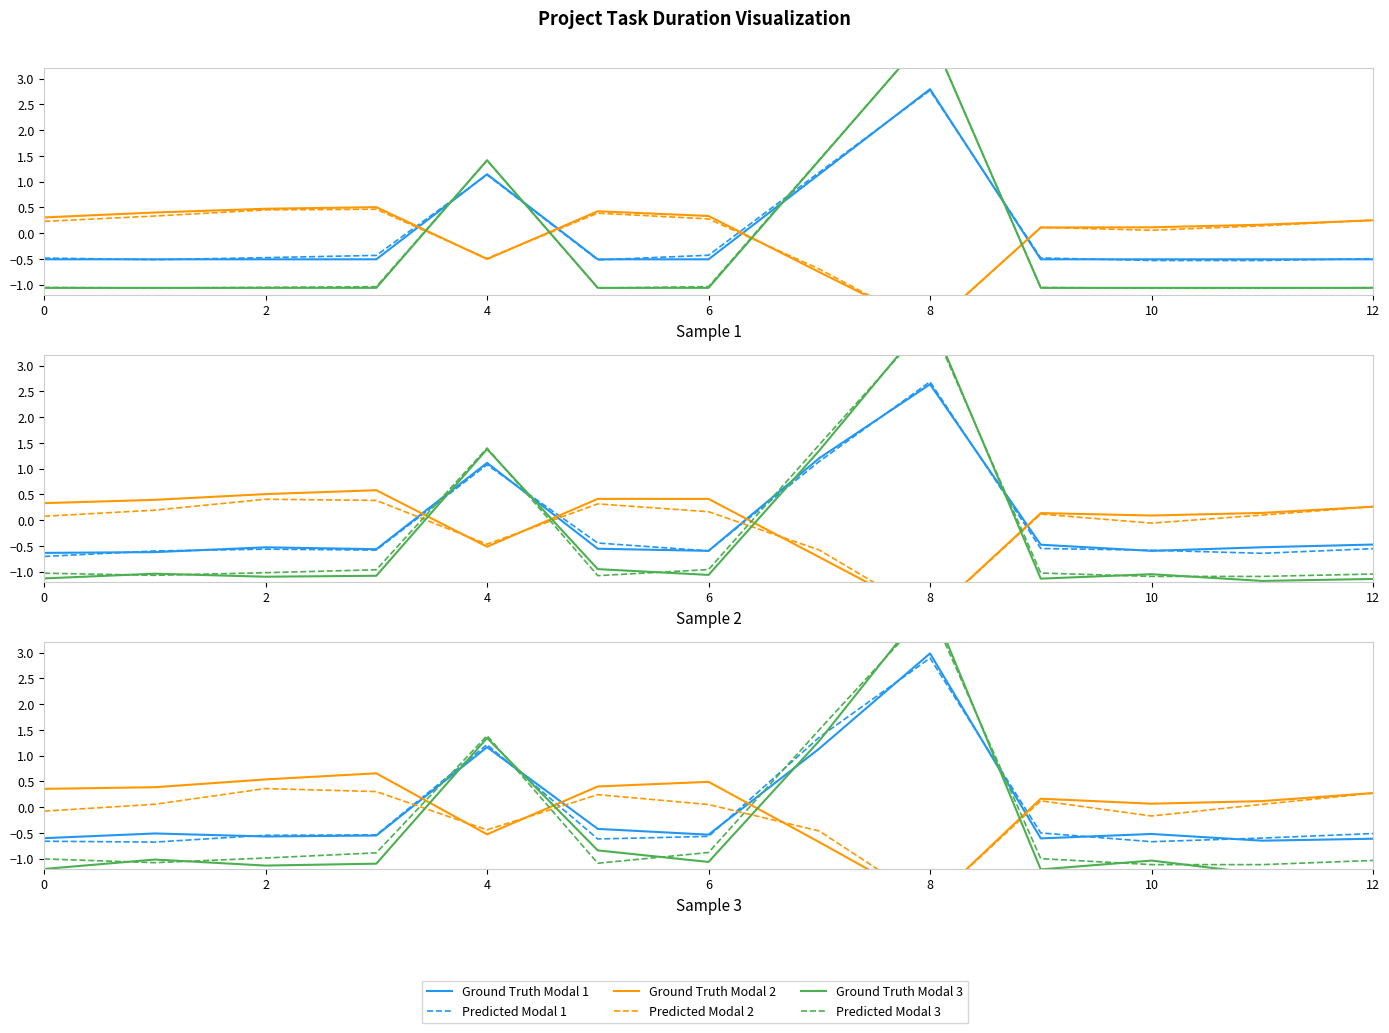

How many values in the Ground Truth Modal 2 series exceed 0?

10